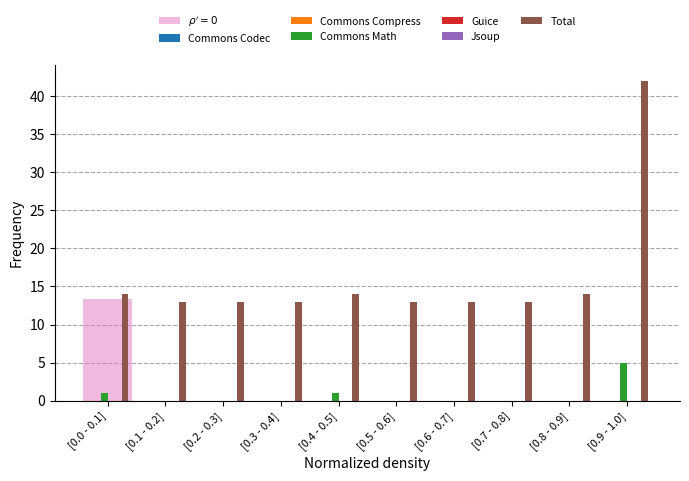

Between [0.3 - 0.4] and [0.9 - 1.0], which series saw the biggest shift?

Total